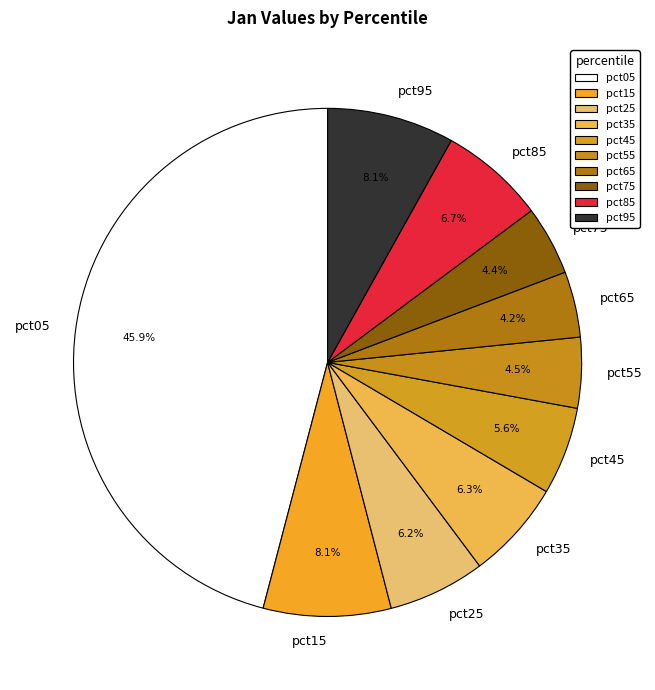

What is the total percentage of pct65 and pct45?

9.8%